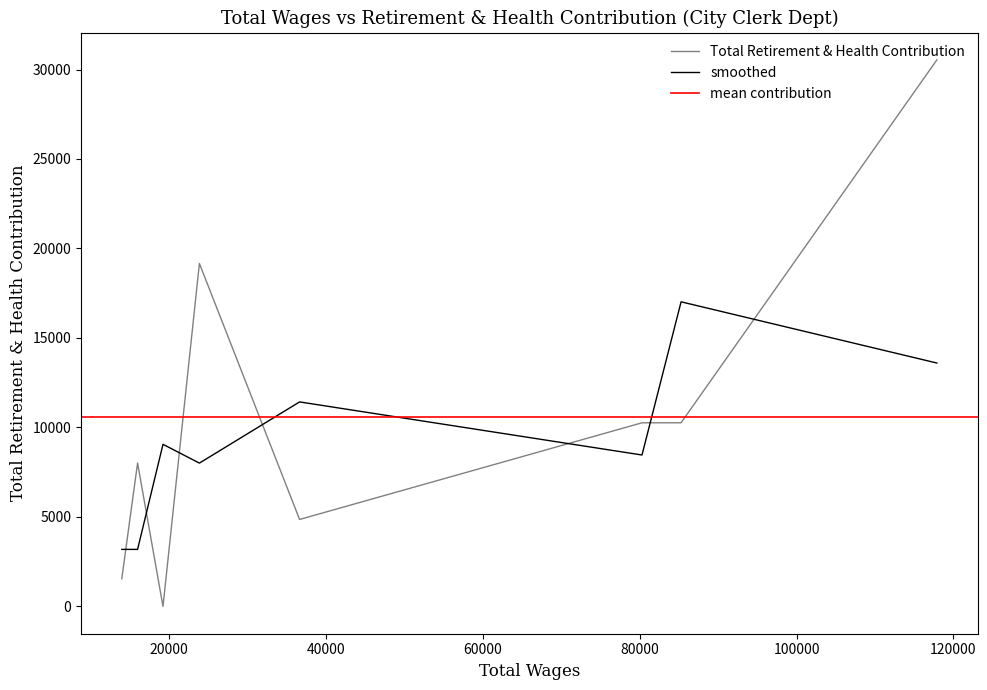

True or false: Total Retirement & Health Contribution and smoothed intersect in this chart.

True